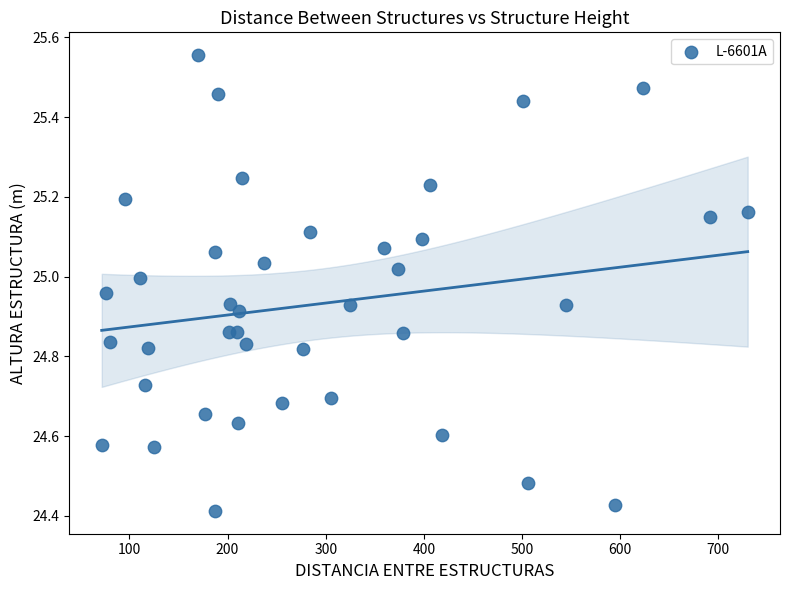

What is the range of X values (max minus min)?

658.1